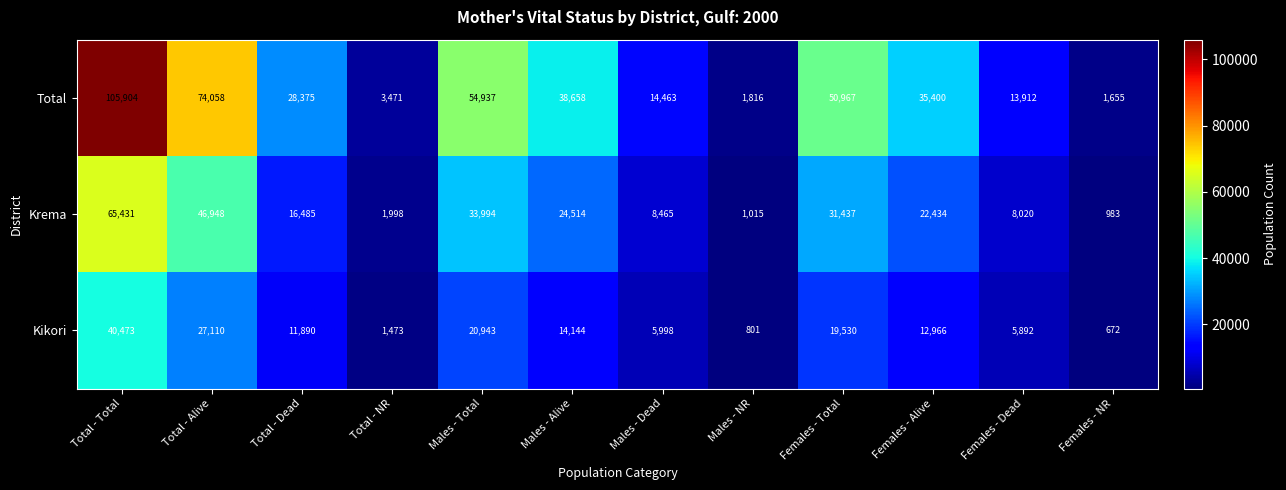

Which label corresponds to the smallest value in the chart?

Females - NR